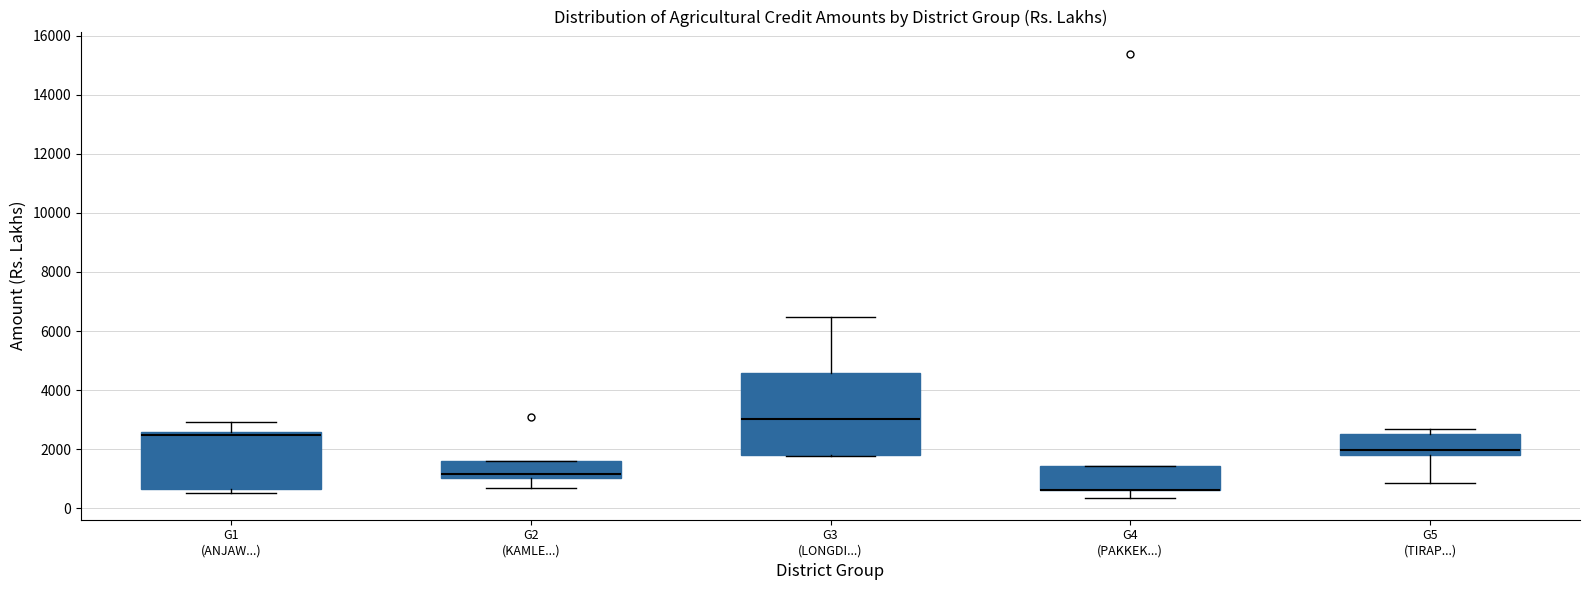

Reading left to right, read every box against the y-axis: the position of its median line, the range the box covers, and the ends of its whiskers. The values are not printed on the chart, so give them approximately, as read against the axis.

G1 (ANJAW...): median 2400, box 600 to 2600, whiskers 600 (just below the box's lower edge) to 3000
G2 (KAMLE...): median 1200, box 1000 to 1600, whiskers 600 to 1600
G3 (LONGDI...): median 3000, box 1800 to 4600, whiskers 1800 to 6400
G4 (PAKKEK...): median 600 (drawn on the box's lower edge), box 600 to 1400, whiskers 400 to 1400
G5 (TIRAP...): median 2000, box 1800 to 2400, whiskers 800 to 2600